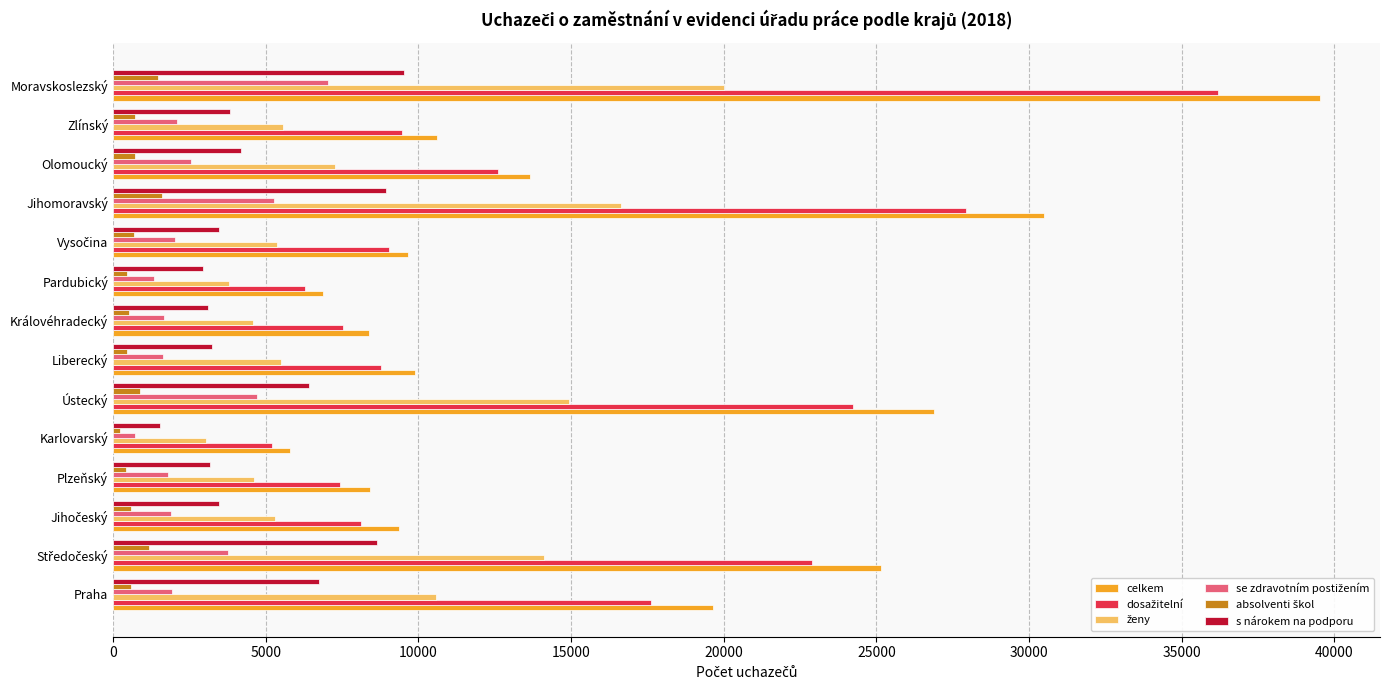

What is the greatest value displayed?

39515